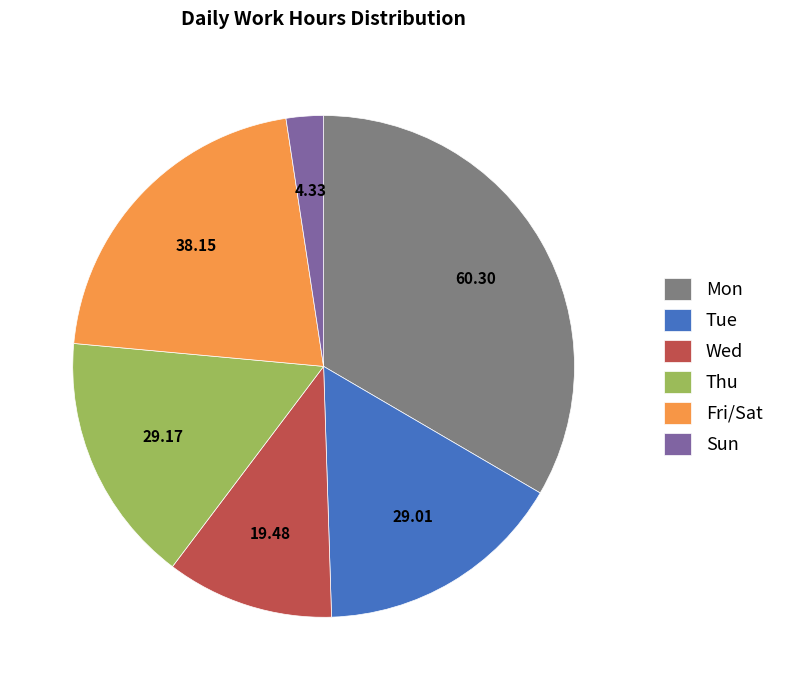

Does Tue represent more than half of the total?

No